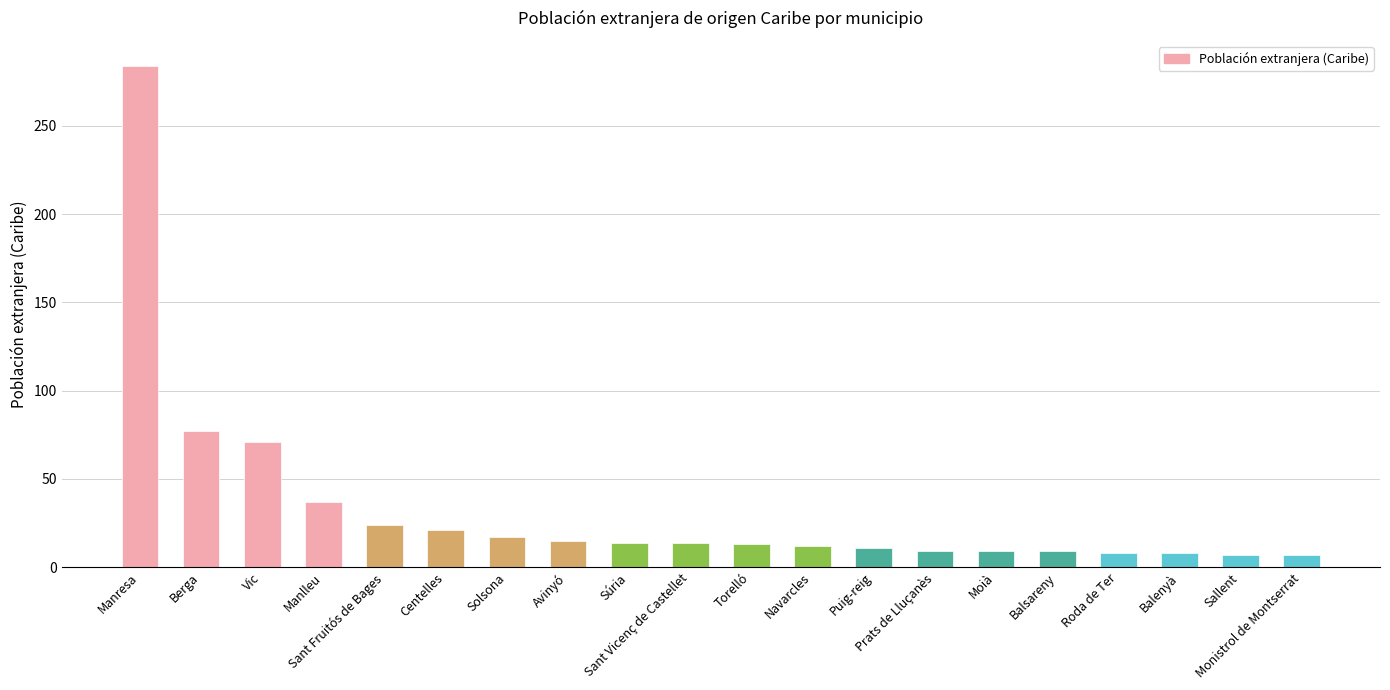

Count the number of data series in this chart.

1